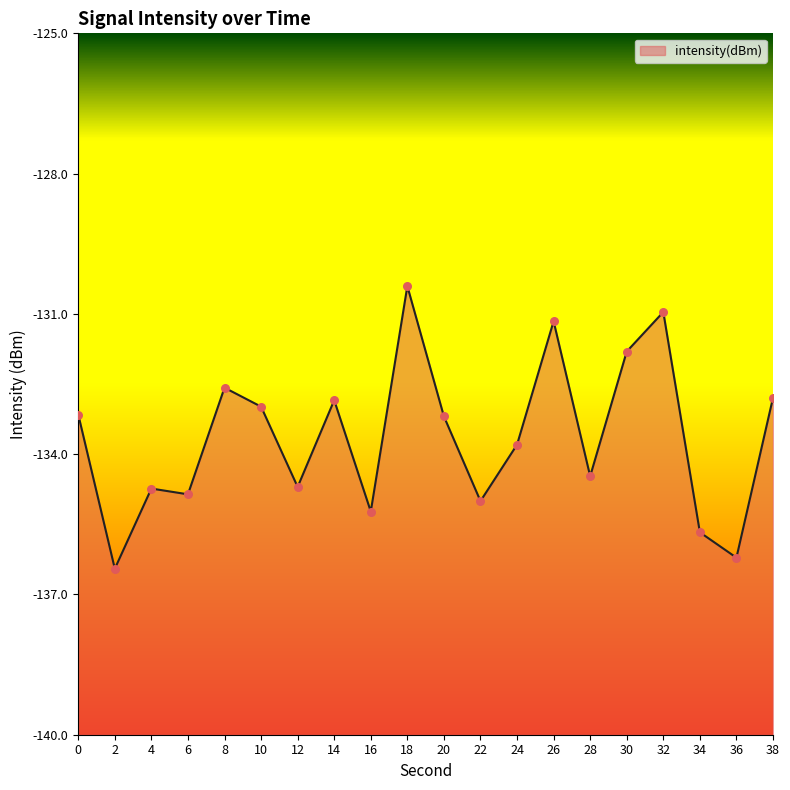

Which has a higher value, 4 or 36?

4